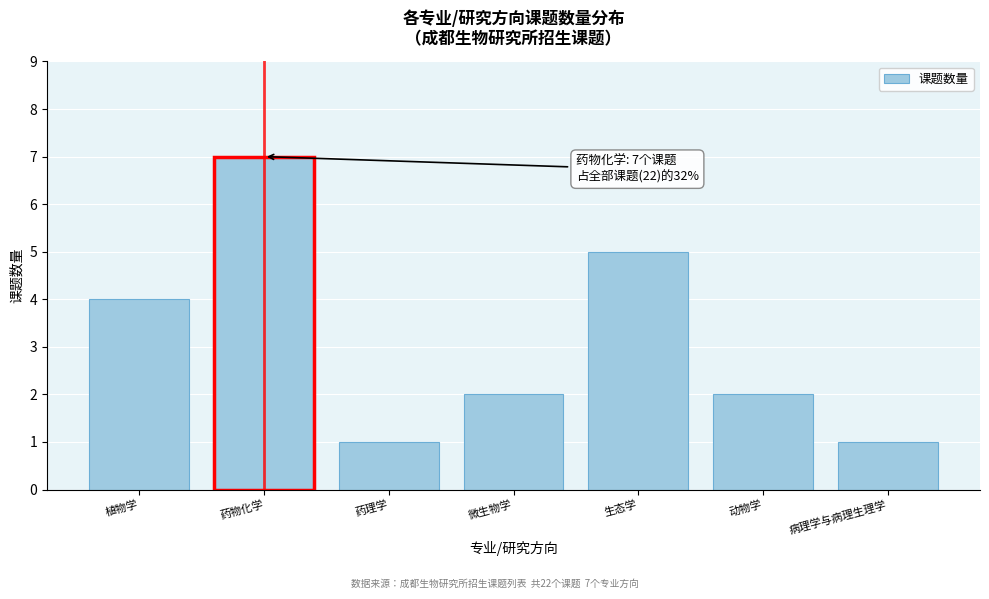

Reading left to right, what are all the values shown in this chart?

4	7	1	2	5	2	1